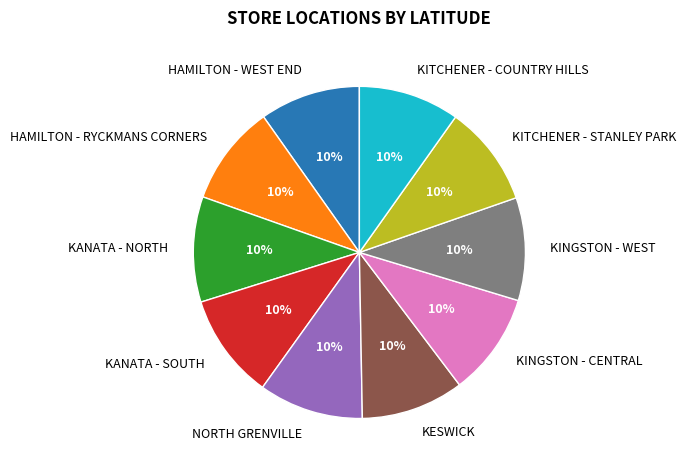

Combined, do KESWICK and NORTH GRENVILLE account for over 50%?

No